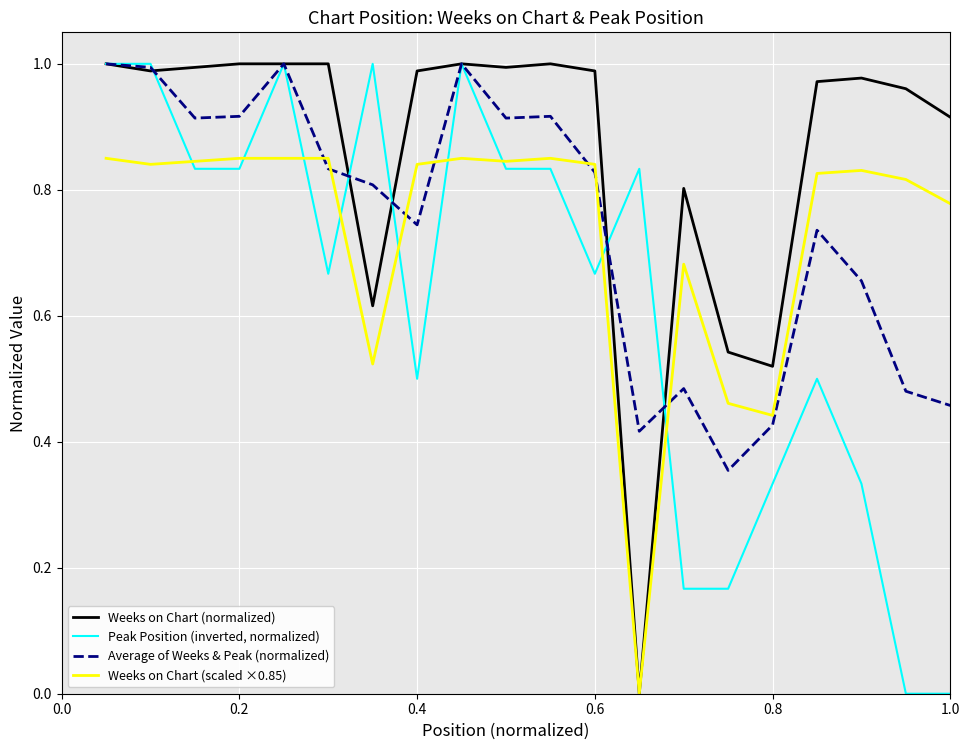

What is the sum of all Average of Weeks & Peak (normalized) values?

14.9